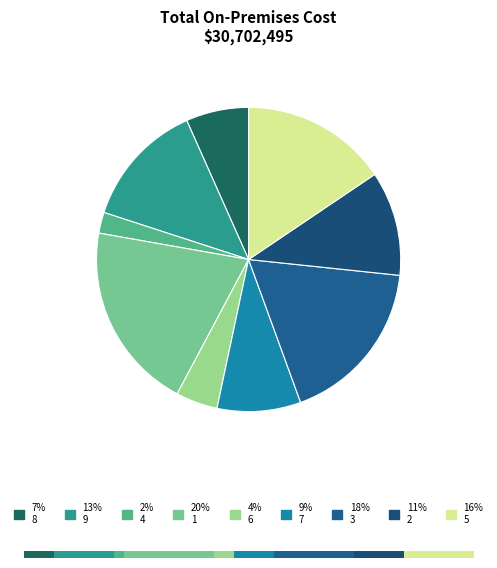

True or false: 8 accounts for 7% of the total.

True